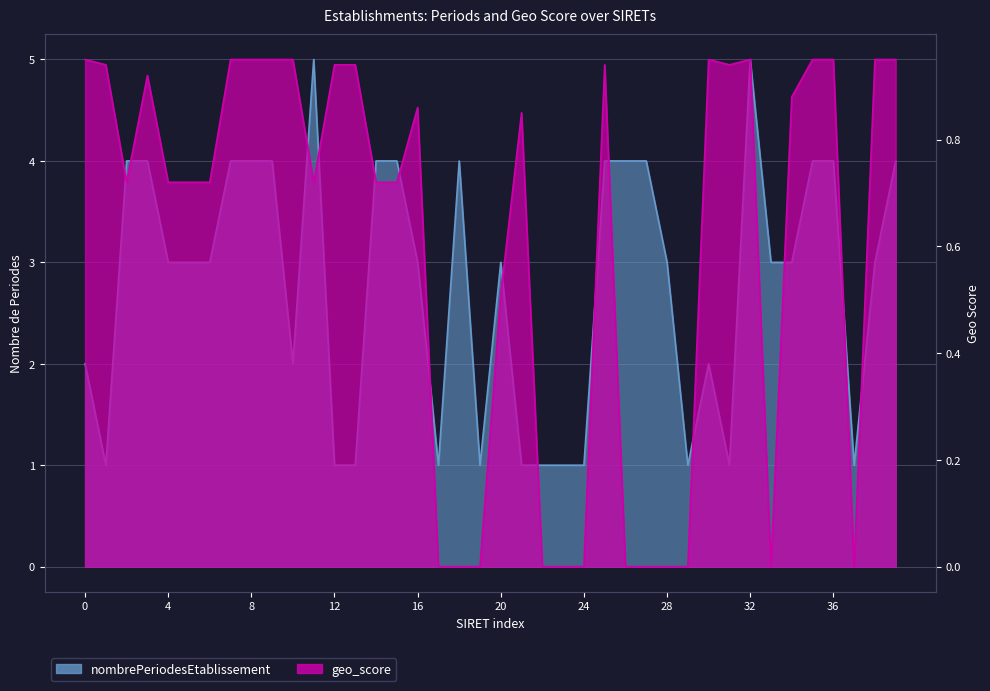

What value does the nombrePeriodesEtablissement series have at 30588029600010?

4.0